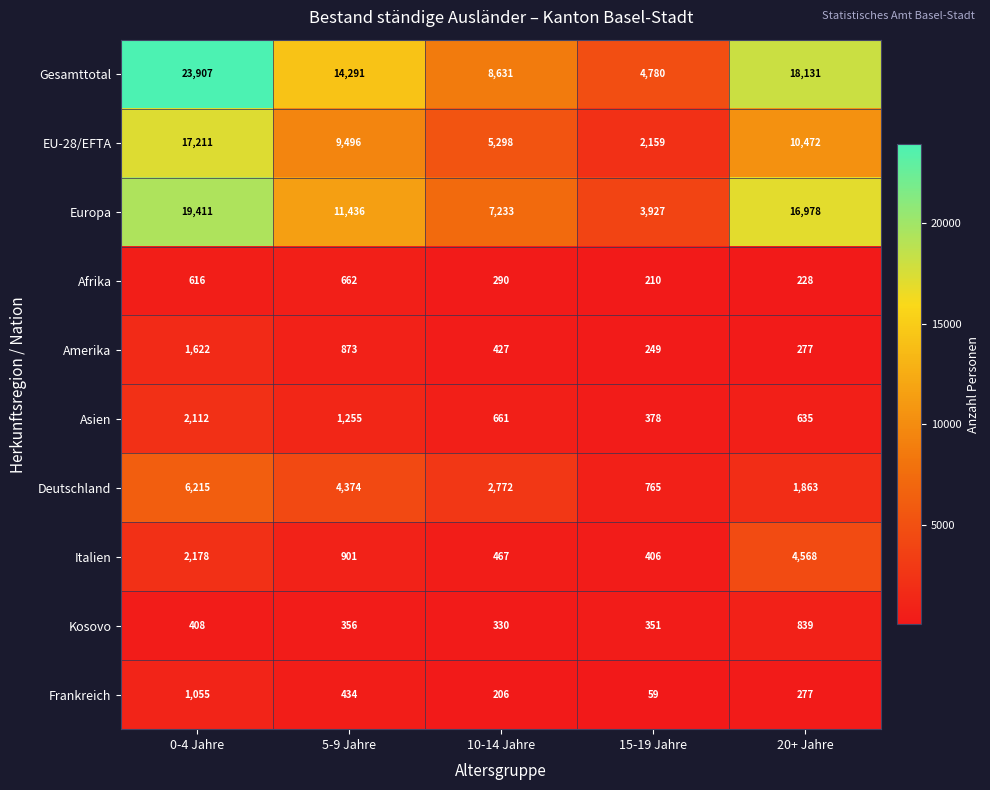

What is the smallest value displayed?

59